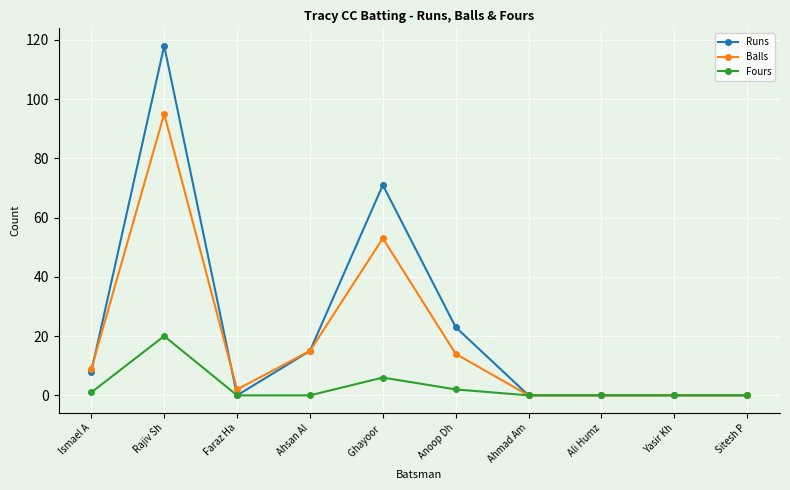

Is it true that Runs equals -82 at Sitesh P?

False